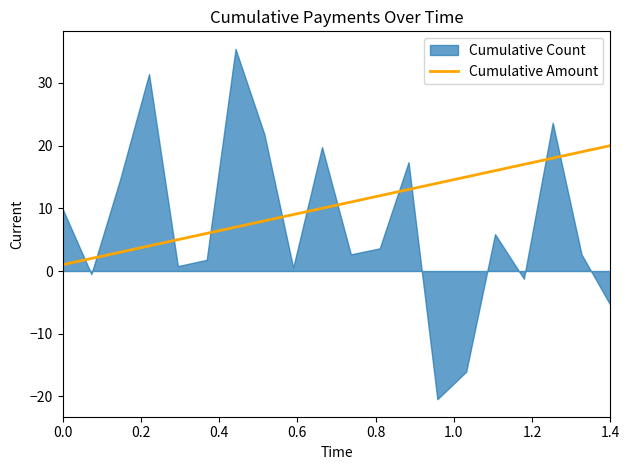

The Cumulative Amount series shows 1 at 0.0. True or false?

True